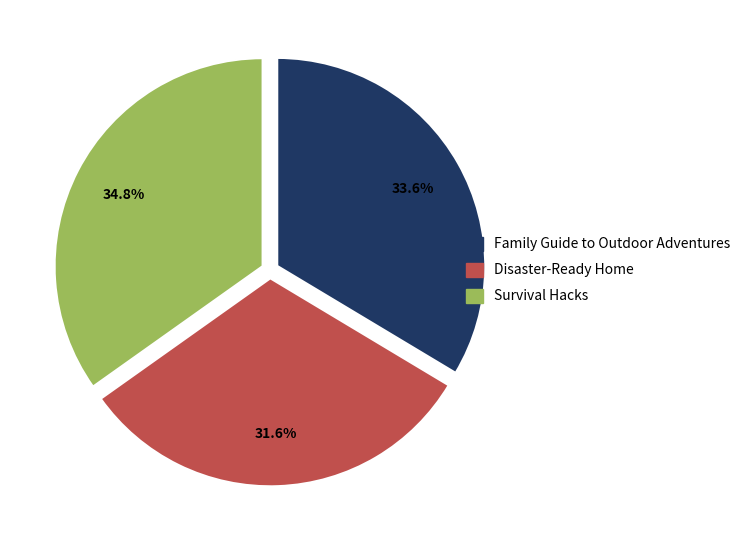

How many slices are in this pie chart?

3